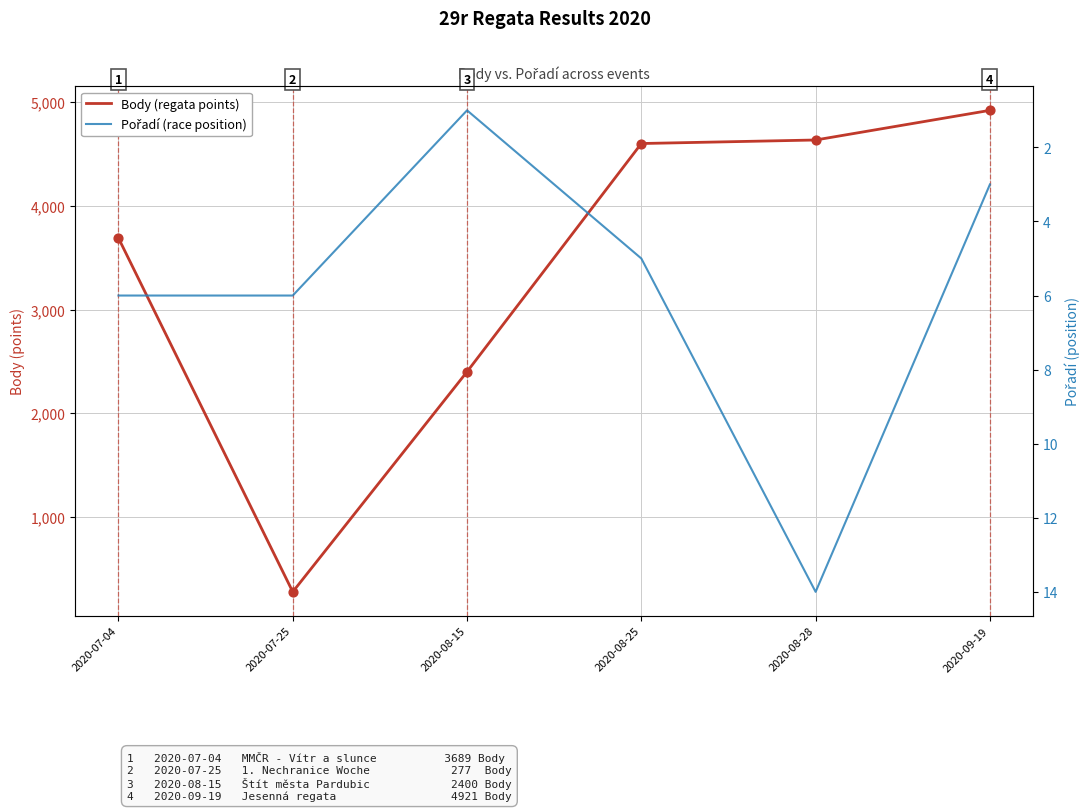

At how many categories does at least one series exceed 4807?

1